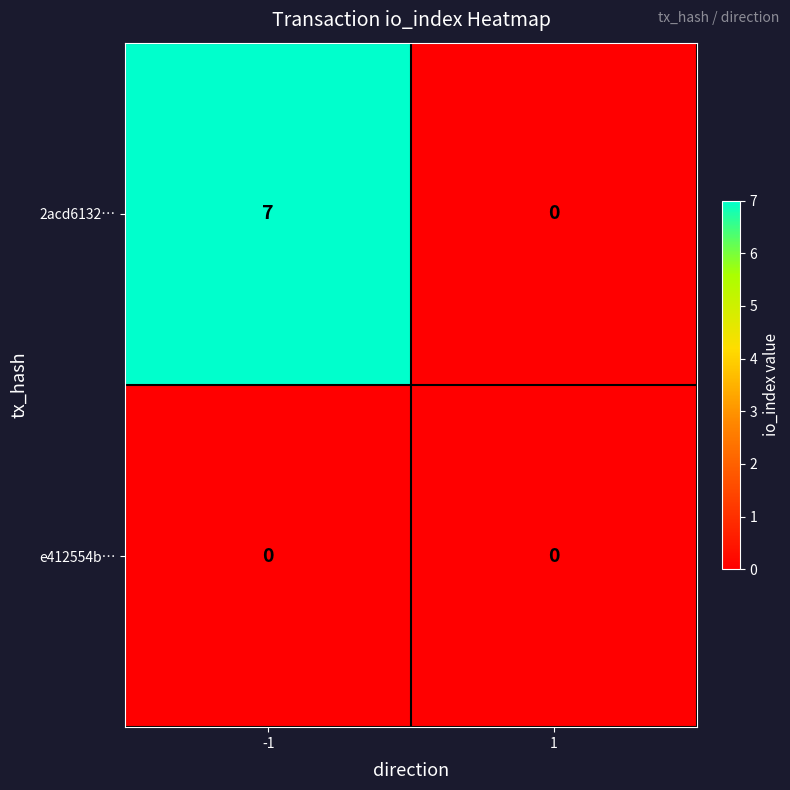

Reading left to right, what are all the values shown in this chart?

2acd6132…: 7	0
e412554b…: 0	0